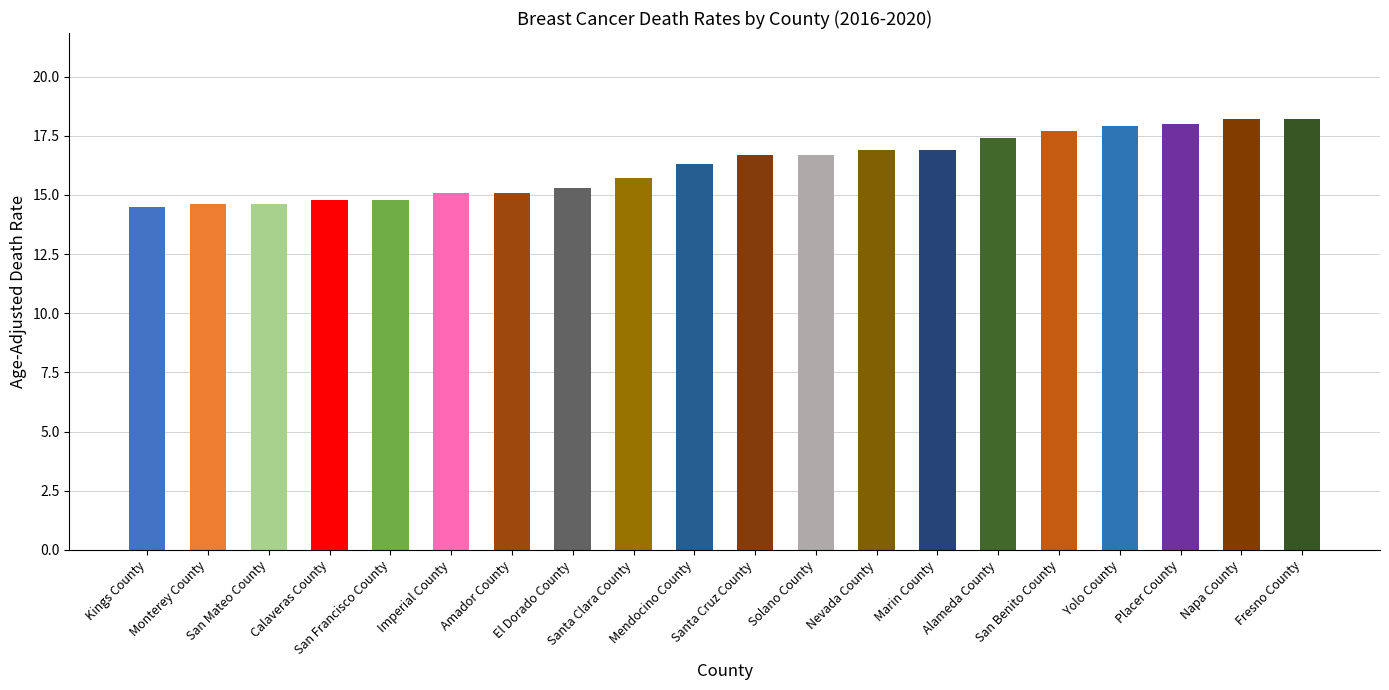

What is the value of the 11th bar from the left?

16.7